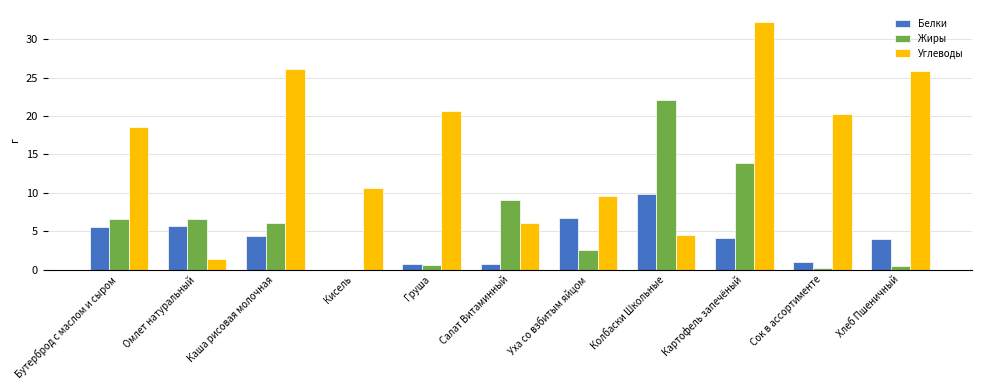

What is the average value of the Жиры series?

6.2